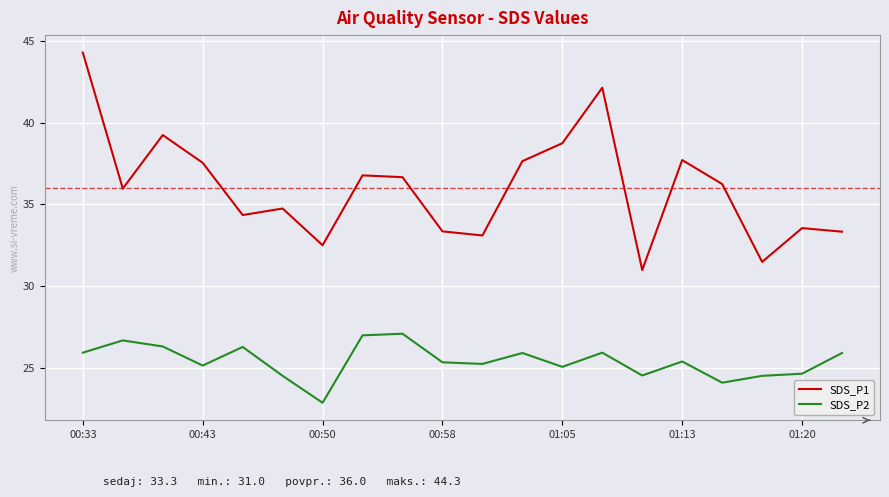

List the series in order of their overall mean, lowest first.

SDS_P2, SDS_P1